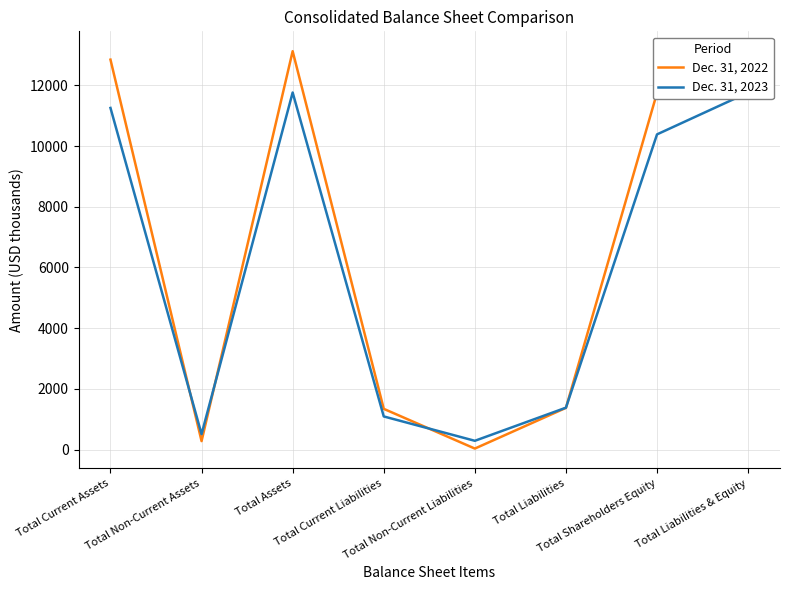

How many data points does each series have?

8